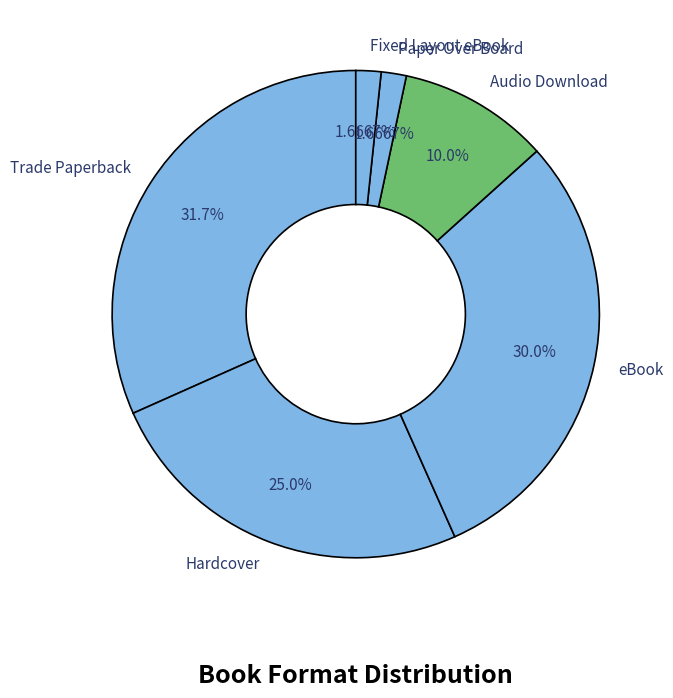

Is the sum of Paper Over Board and eBook greater than half?

No